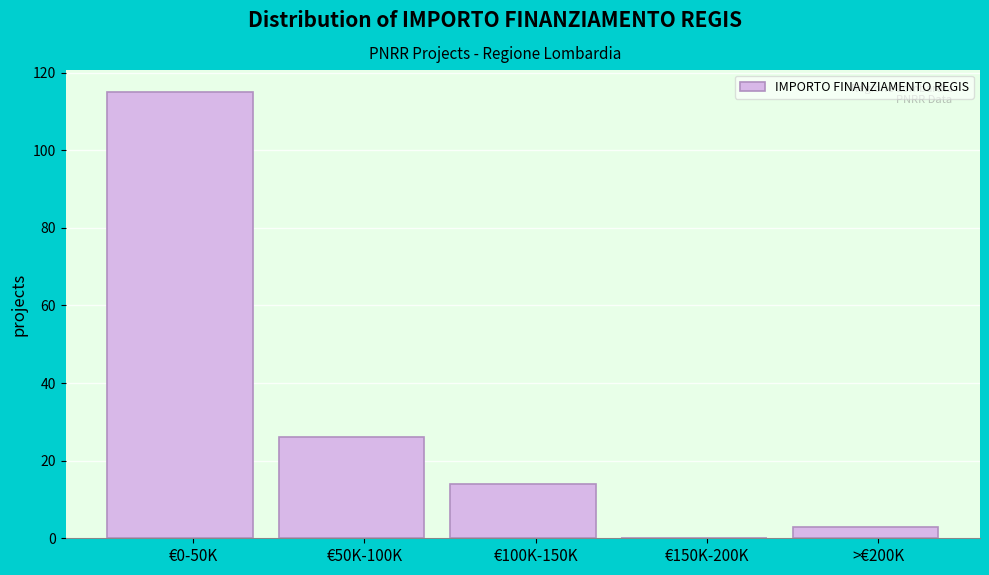

Reading left to right, list all the values displayed in this chart.

€0-50K=115	€50K-100K=26	€100K-150K=14	€150K-200K=0	>€200K=3